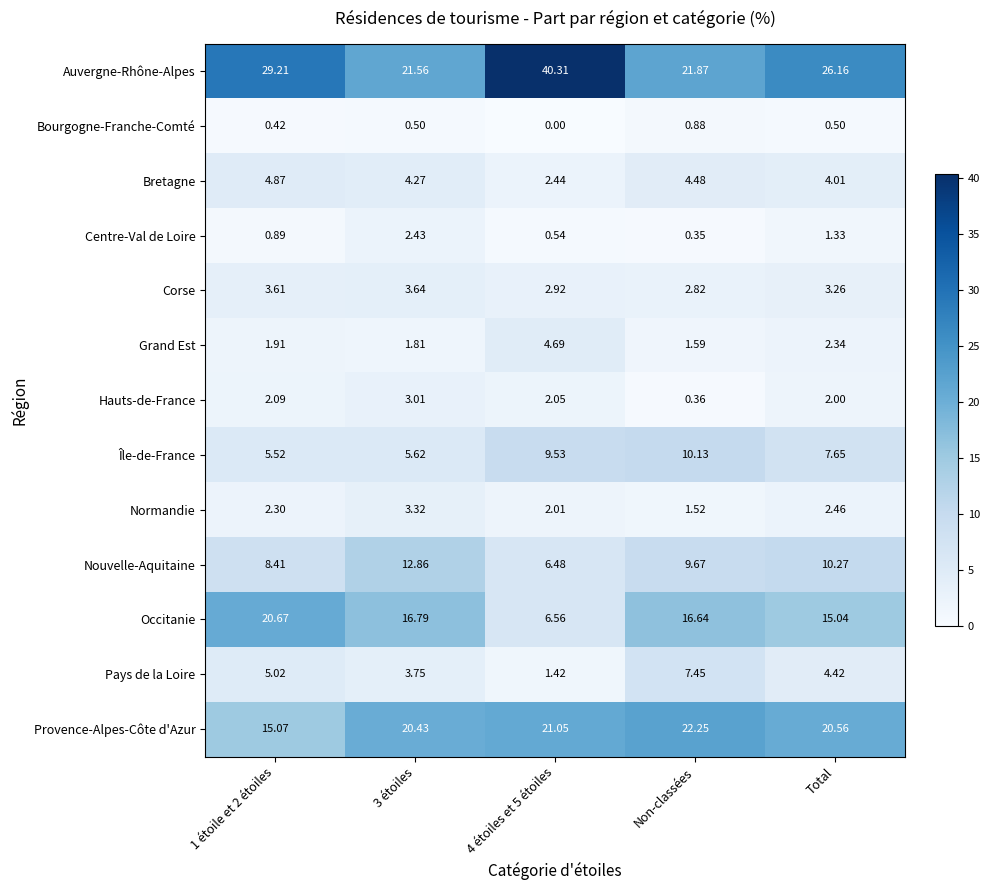

At which label is Grand Est closest to 3?

Total